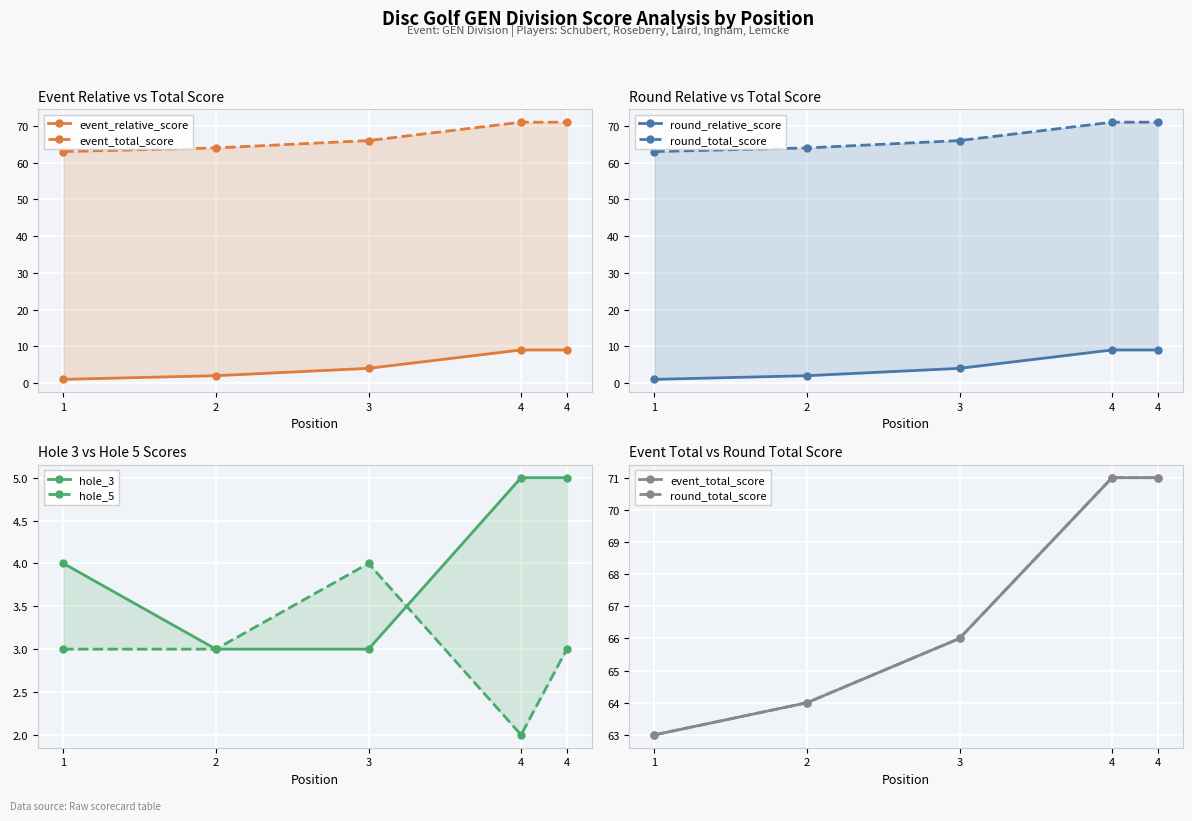

What is the value of the hole_3 point at the 5th from the left?

5